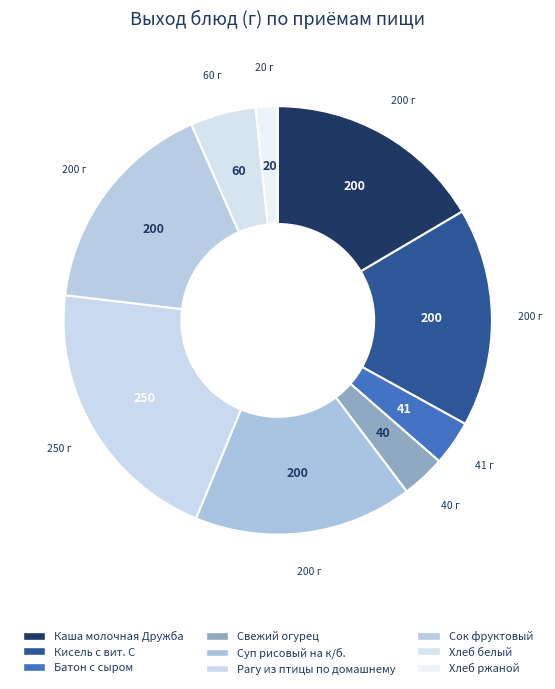

How much of the chart is everything except Хлеб белый?

95.0%